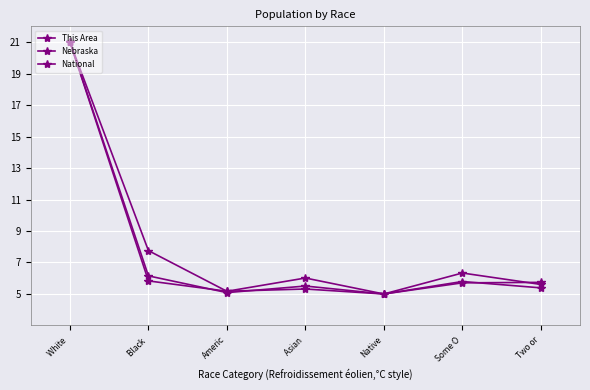

How many interior local peaks does the This Area series have?

1